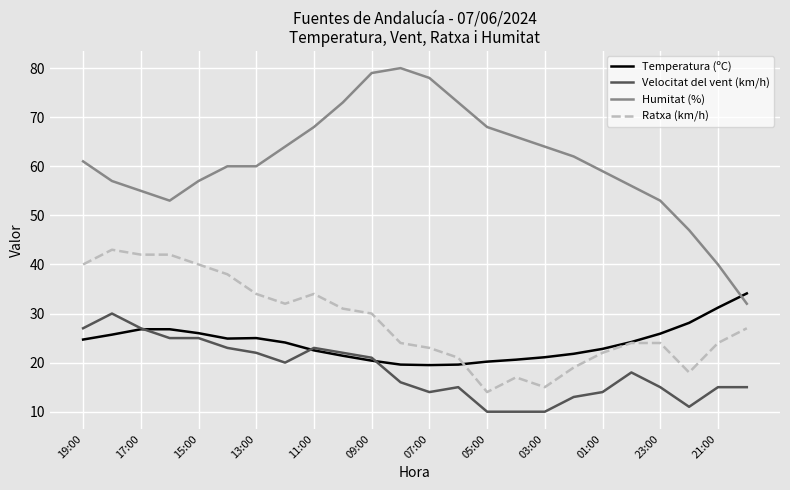

What is the smallest value displayed?

10.0